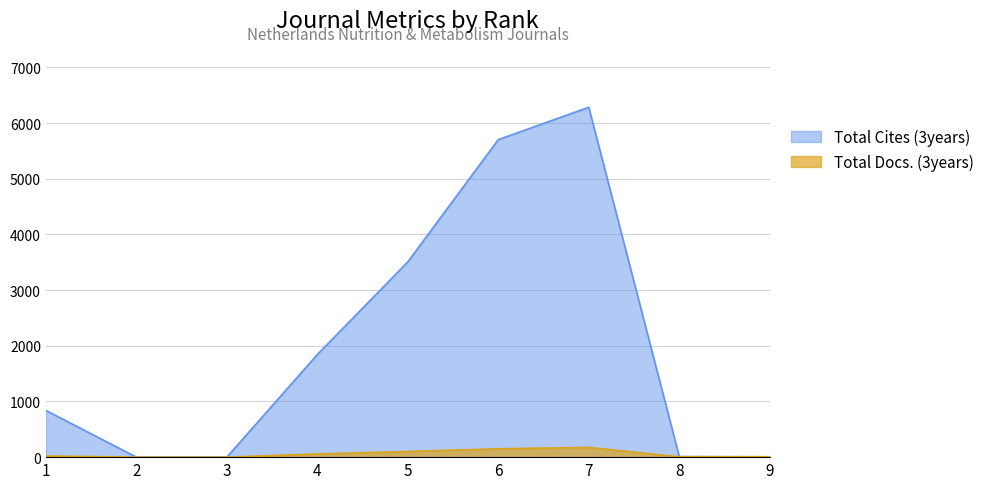

What is the difference between the maximum and minimum values in the Total Cites (3years) series?

6284